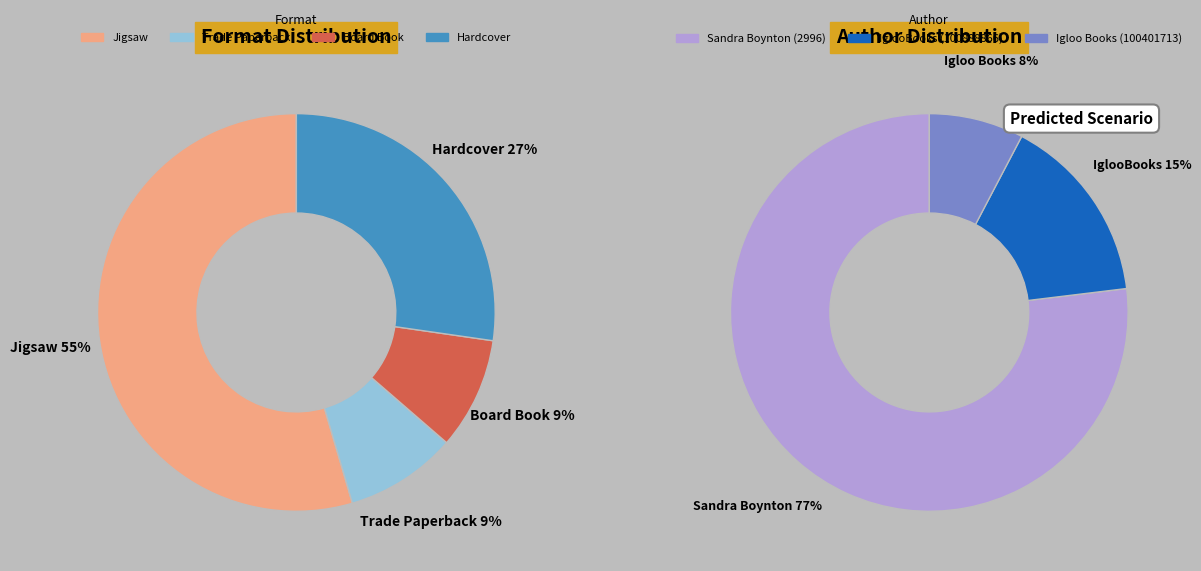

What is the ratio of the value at Trade Paperback to the value at Board Book?

1.0